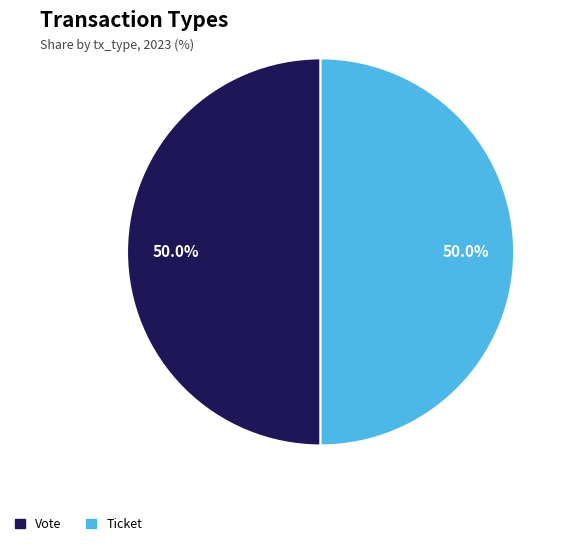

Approximately how many times larger is the value at Ticket compared to Vote?

1.0